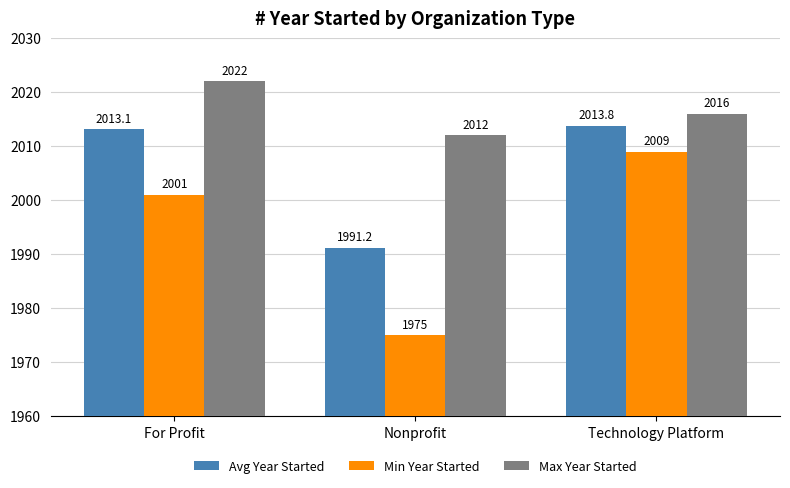

How many data points in Avg Year Started are less than 2013?

1